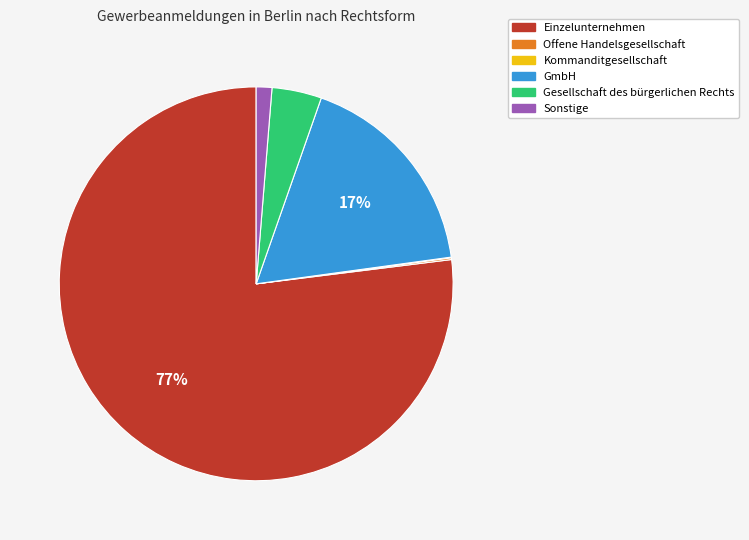

Do Sonstige and Gesellschaft des bürgerlichen Rechts together represent more than half of the pie?

No